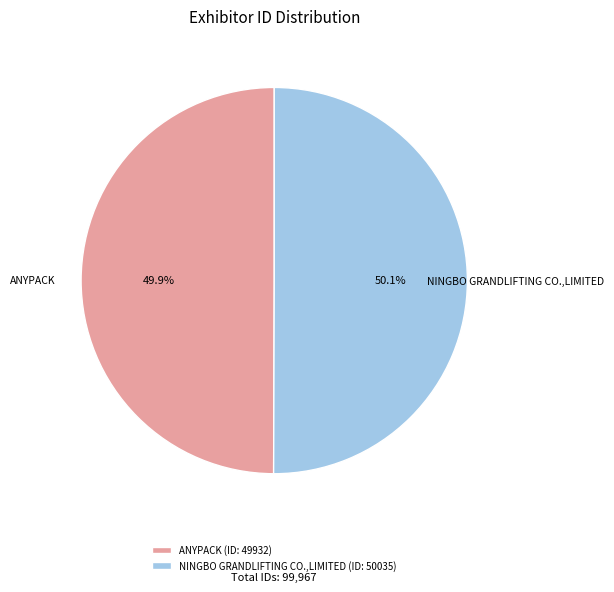

The ANYPACK slice represents 50% of the pie. True or false?

True